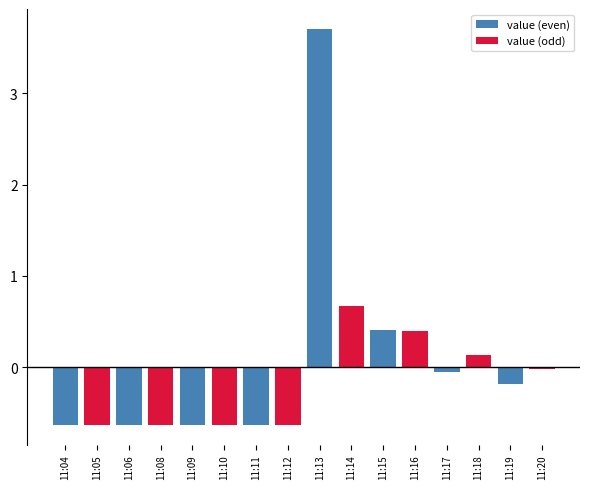

Are the bars horizontal?

No